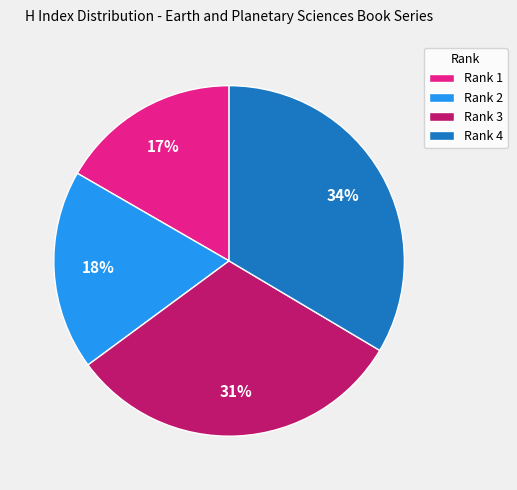

True or false: Rank 1 accounts for 17% of the total.

True